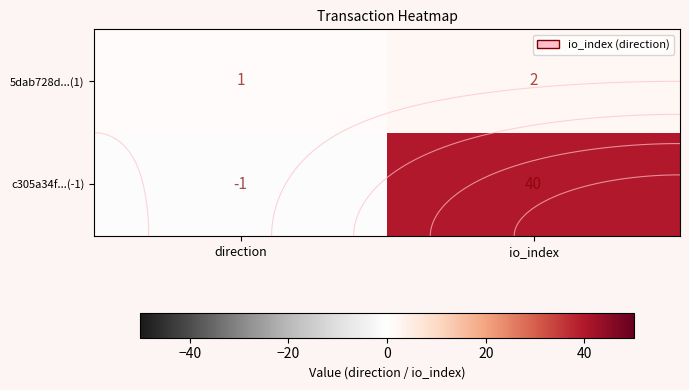

Count the number of data series in this chart.

2